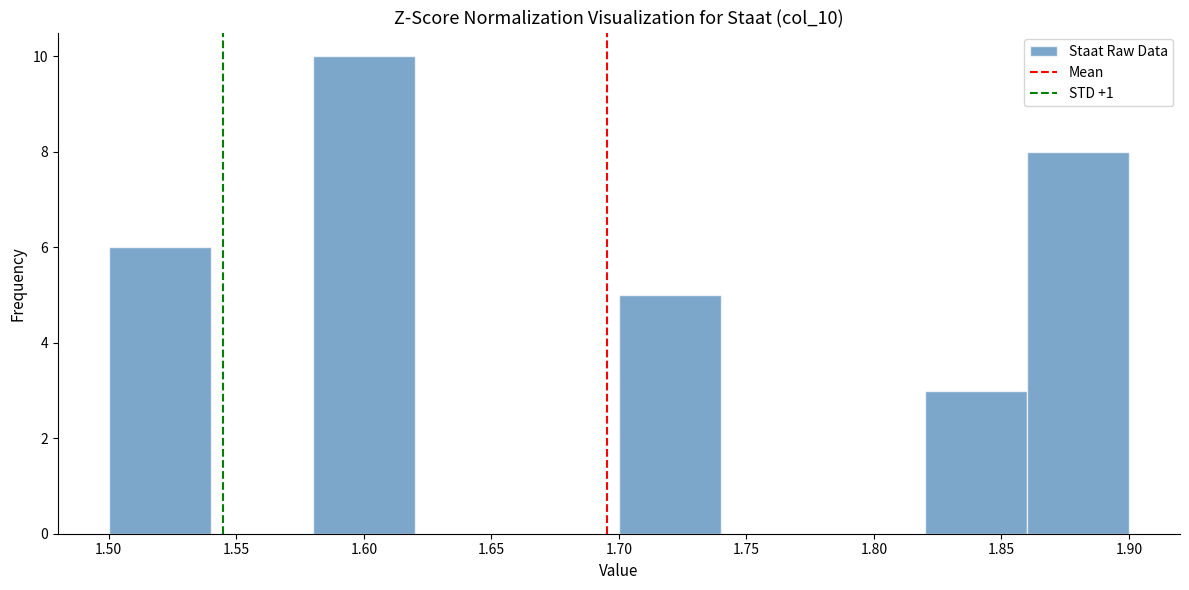

Reading left to right, transcribe this chart: for each bar, give the range it covers on the x-axis and its height. The values are not printed on the chart, so give them approximately, as read against the axis.

1.50 to 1.54: 6
1.54 to 1.58: 0
1.58 to 1.62: 10
1.62 to 1.66: 0
1.66 to 1.70: 0
1.70 to 1.74: 5
1.74 to 1.78: 0
1.78 to 1.82: 0
1.82 to 1.86: 3
1.86 to 1.90: 8